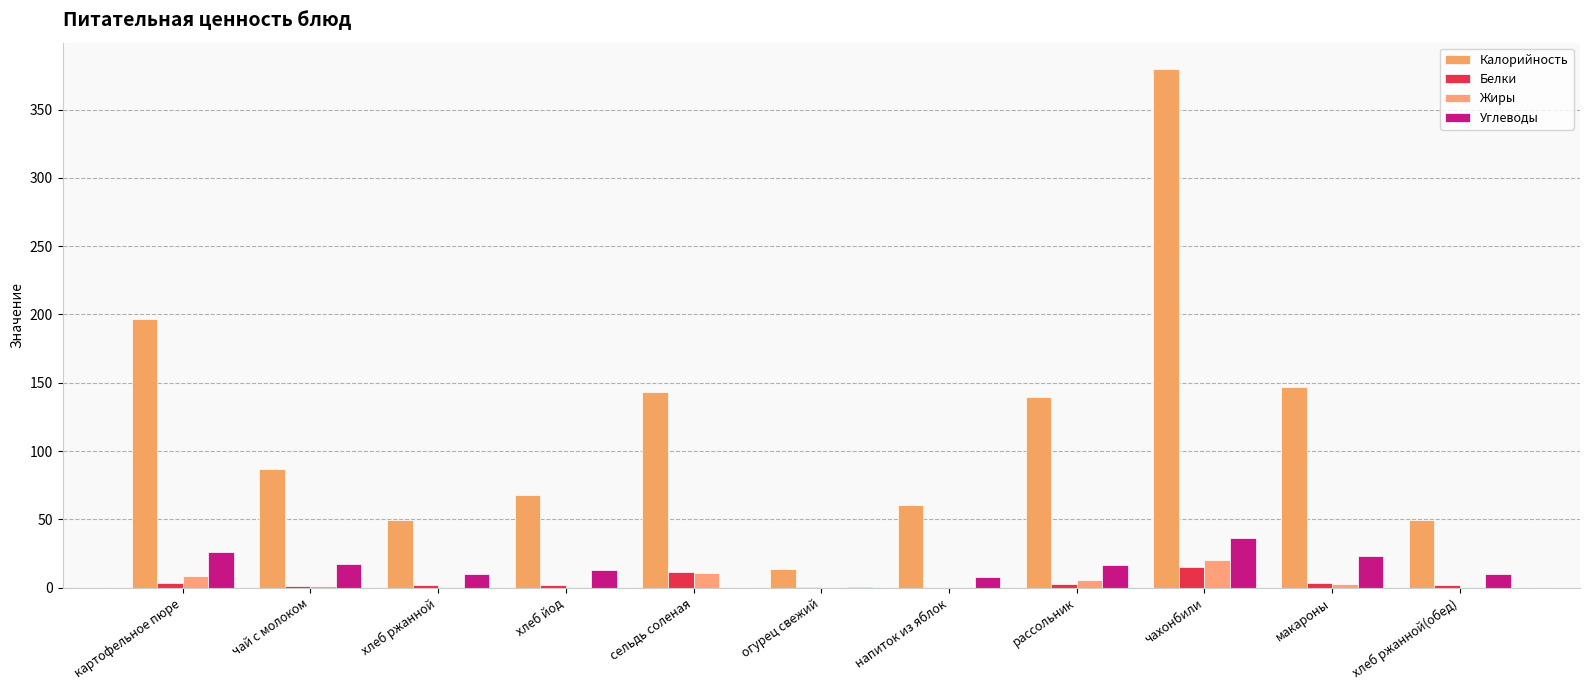

The Калорийность series shows 60.6 at напиток из яблок. True or false?

True